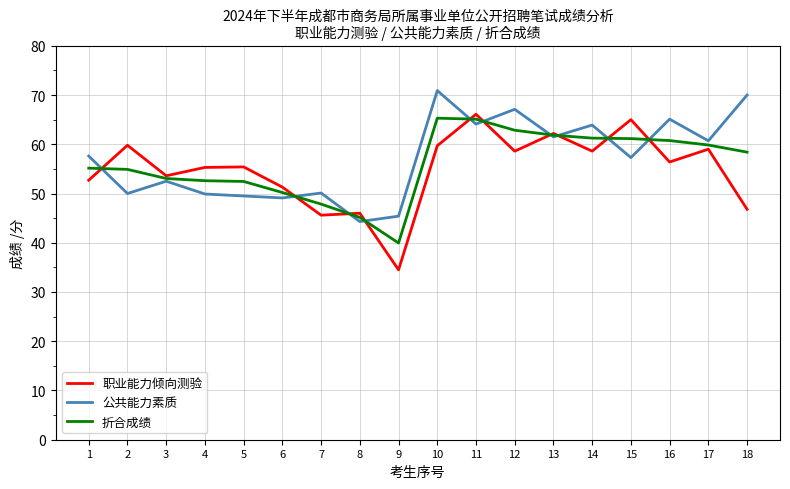

What is the difference between the highest and lowest values at 9?

10.9